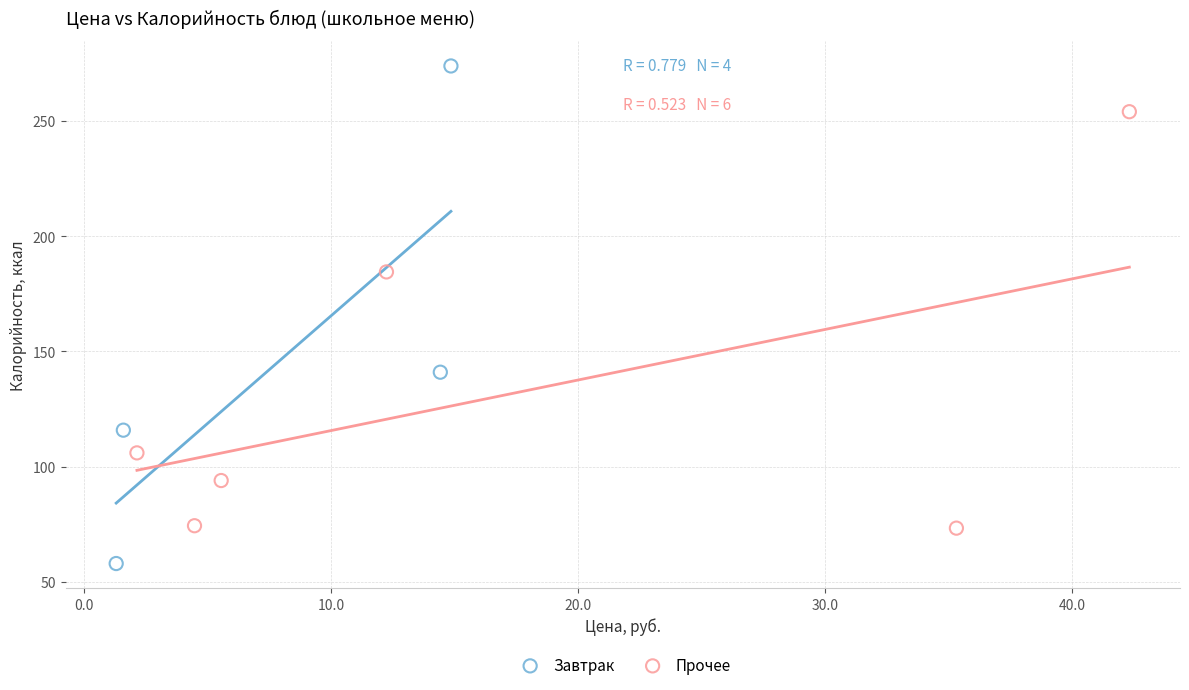

Which series has the largest Y range (max minus min)?

Завтрак